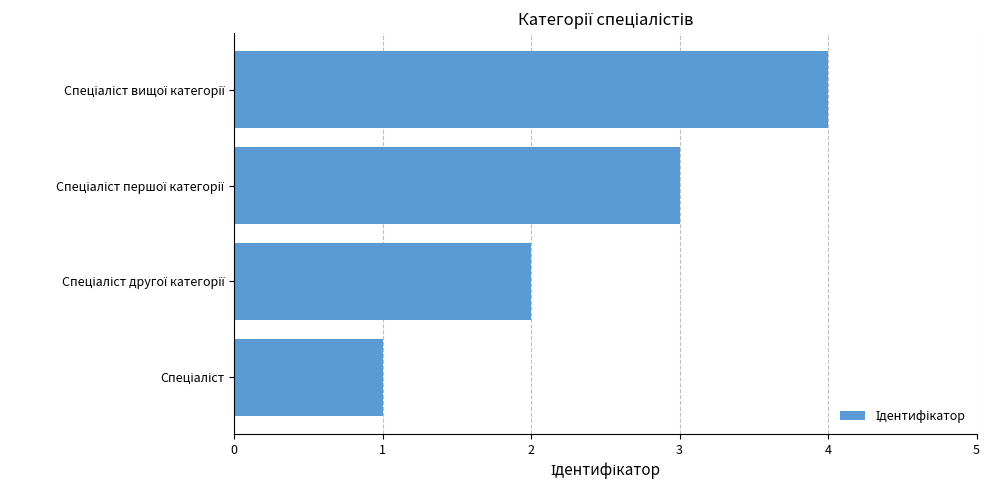

How many values are below 3?

2